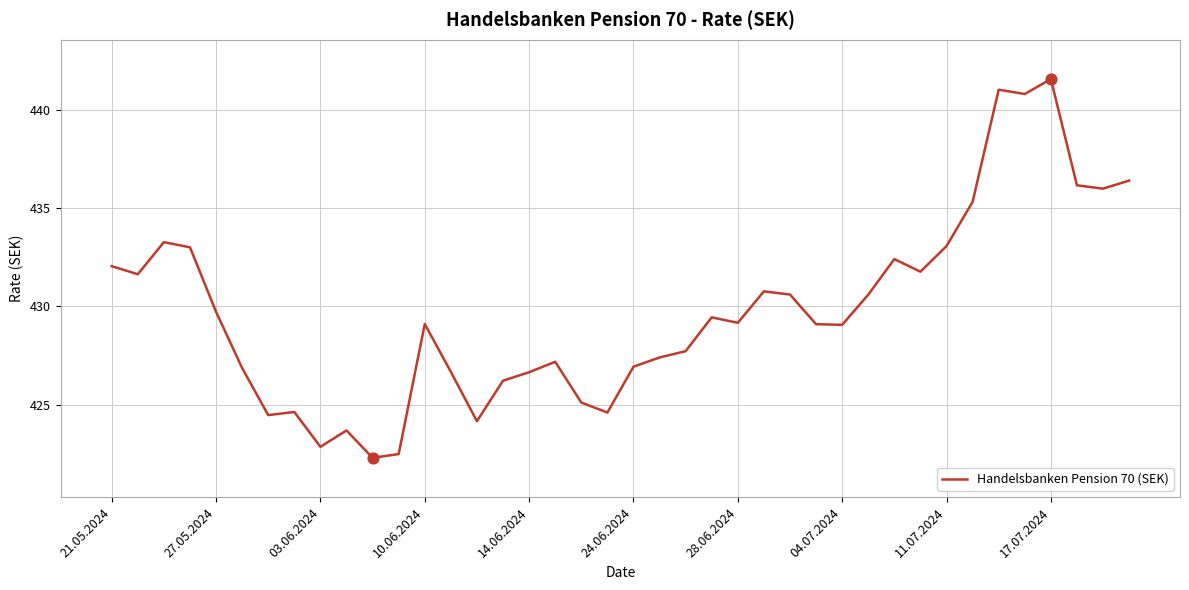

What is the minimum value shown in the chart?

422.3